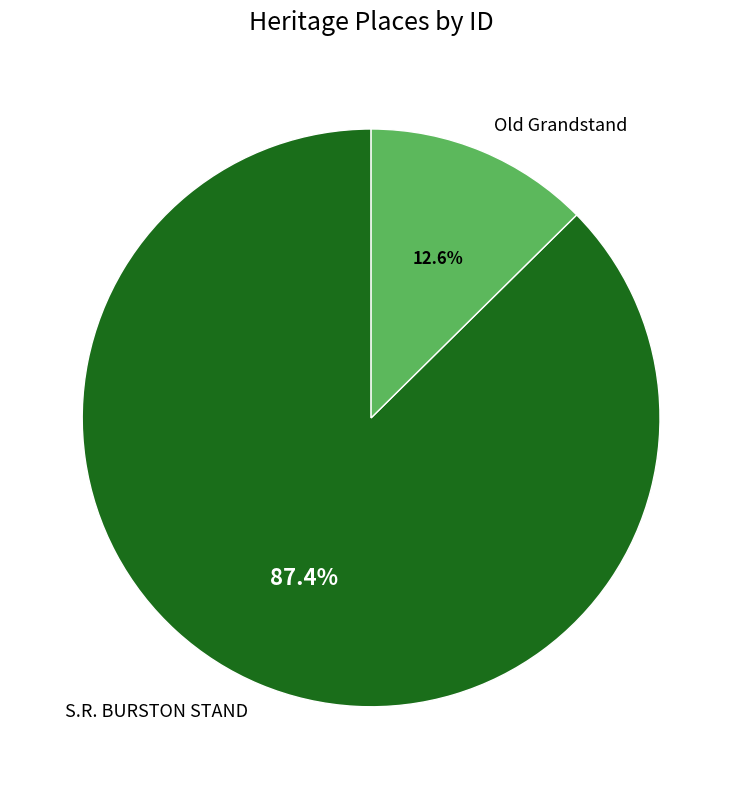

To the nearest percent, what is the difference between the largest and smallest slice percentages?

75%